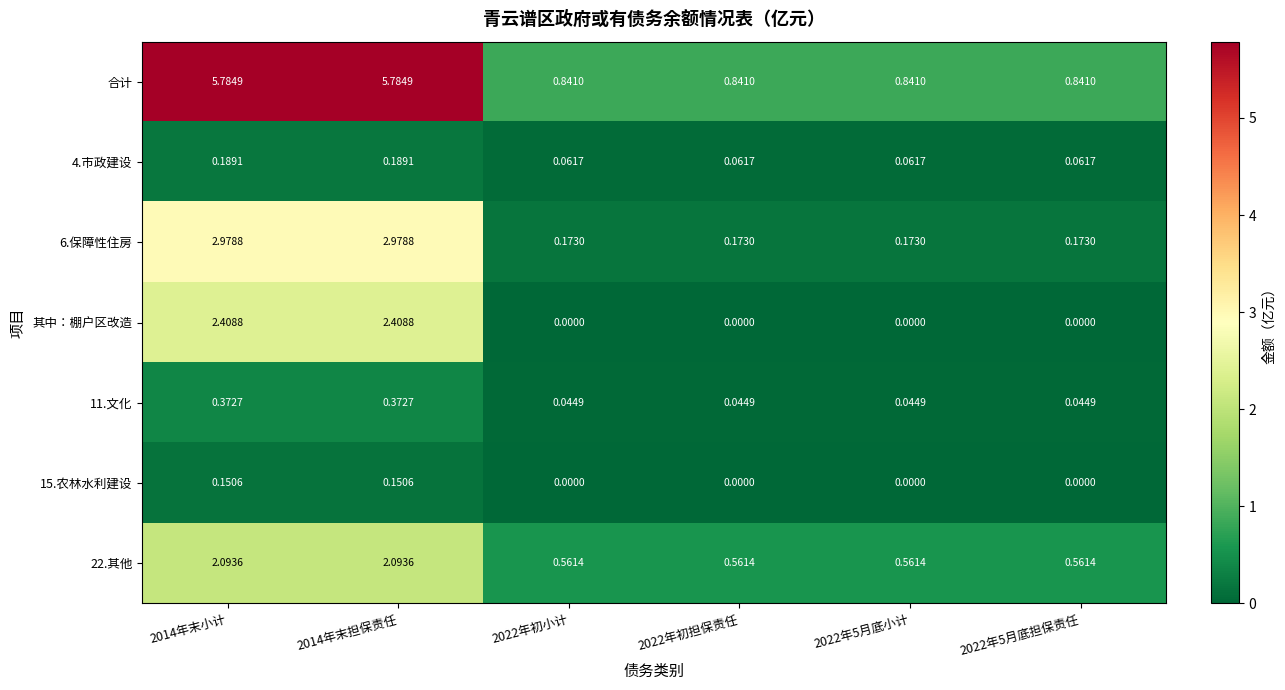

Count the number of data series in this chart.

7